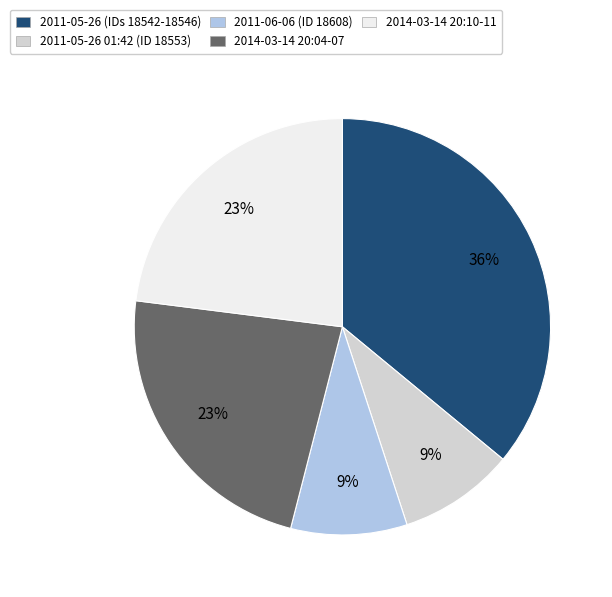

To the nearest percent, what is the difference between the largest and smallest slice percentages?

27%